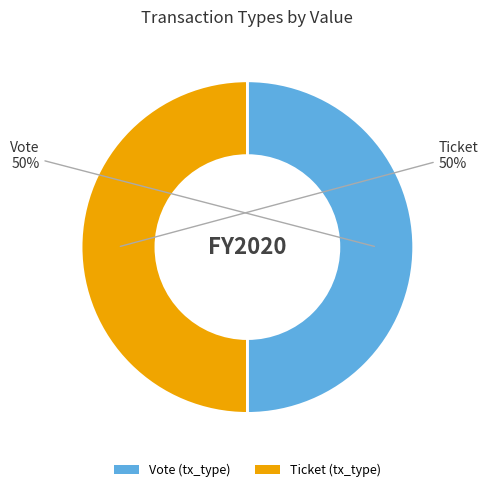

Do Vote (tx_type) and Ticket (tx_type) together represent more than half of the pie?

Yes